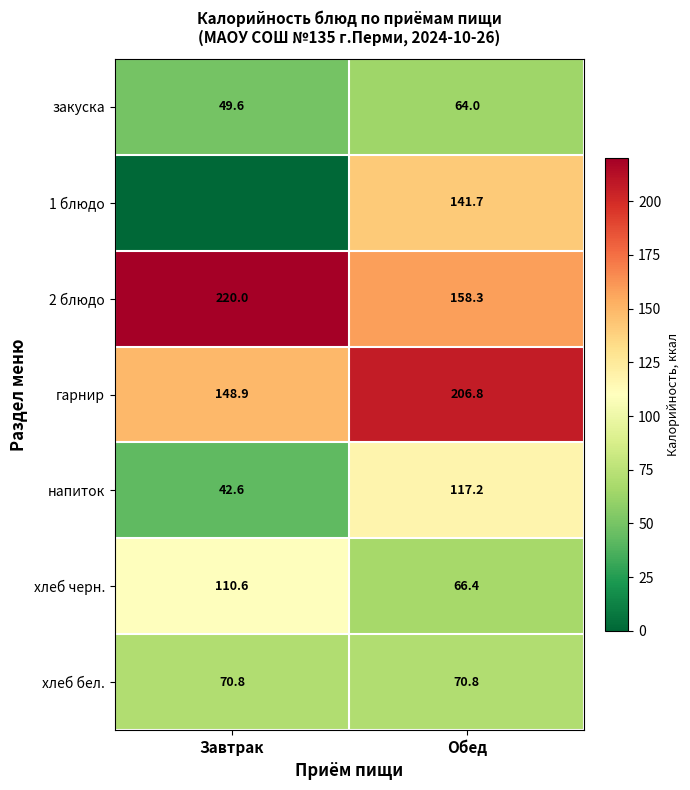

True or false: гарнир has a value of 70.3 at Завтрак.

False